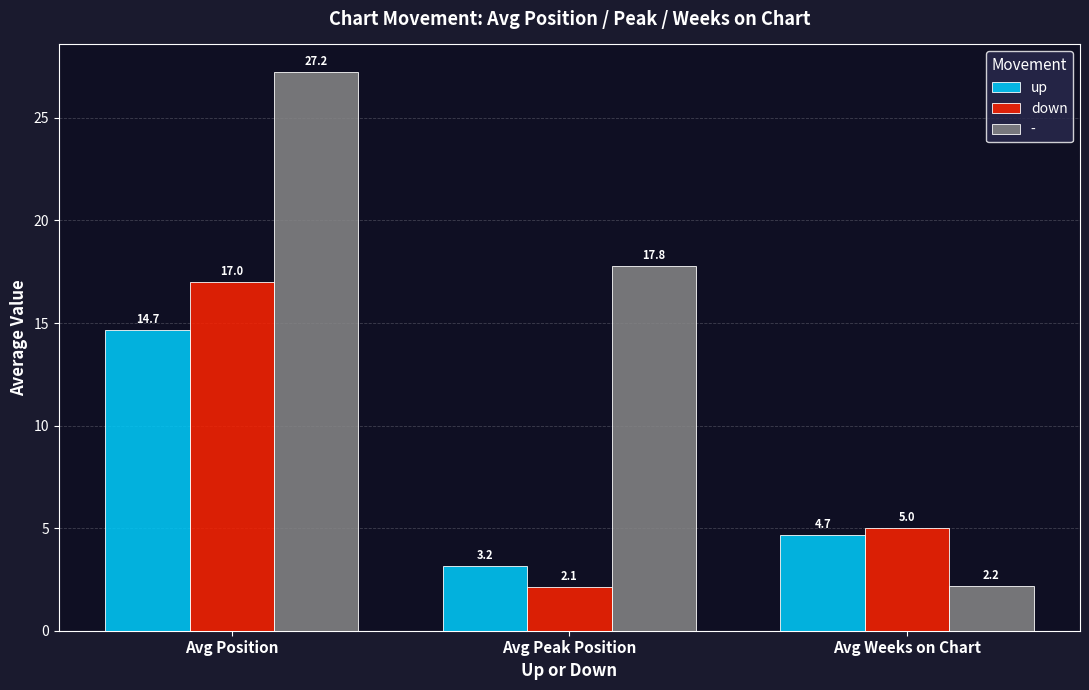

Is it true that up equals 14.7 at Avg Position?

True